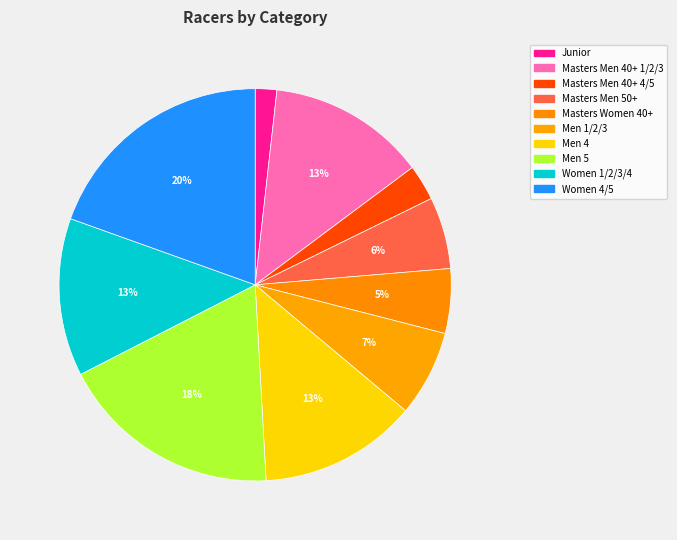

How many segments does this pie chart have?

10